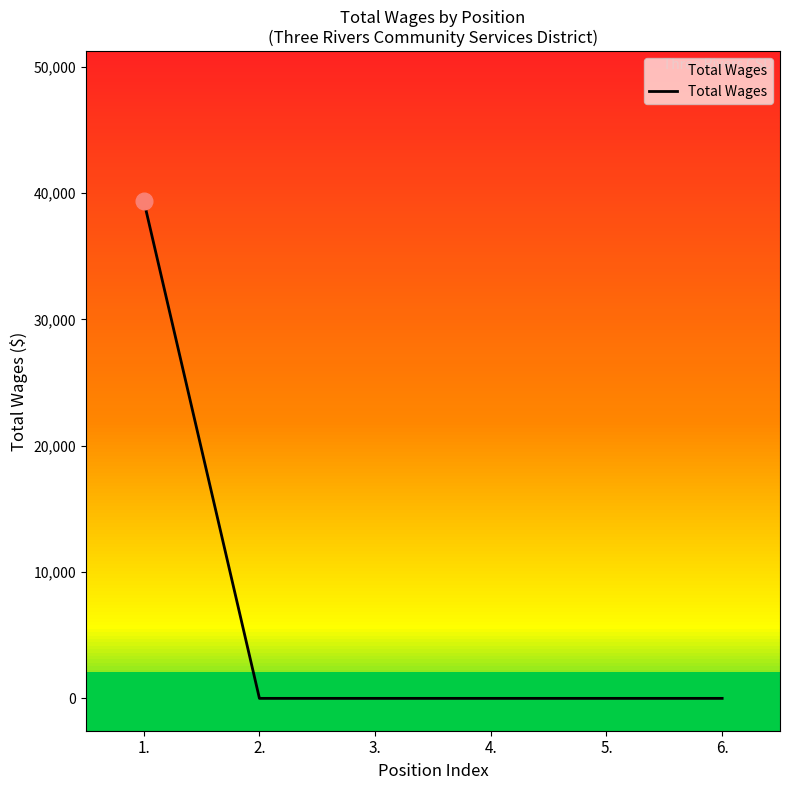

What is the difference between the maximum and minimum values?

39413